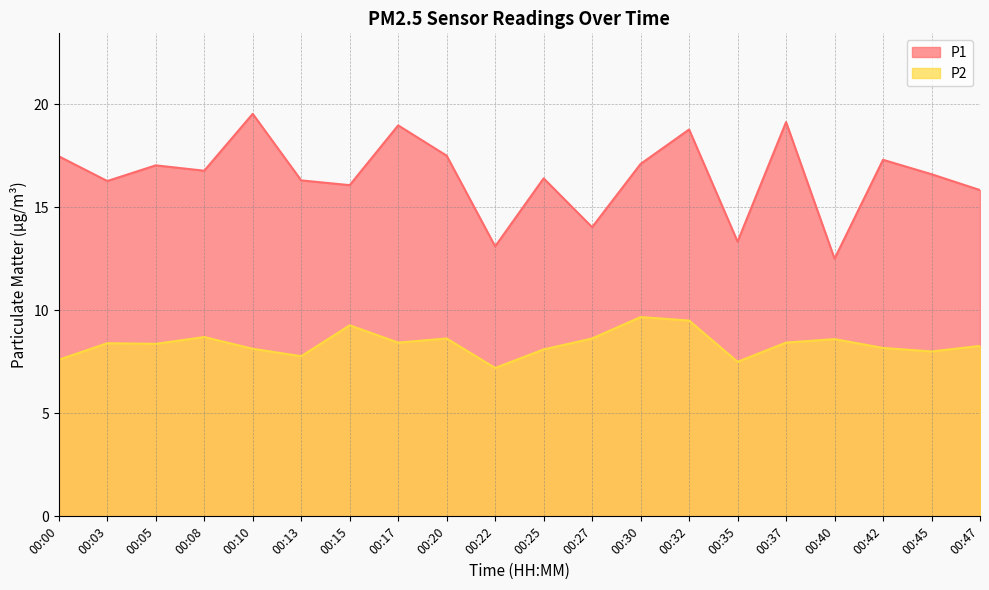

What is the difference between the P2 values at 00:20 and 00:05?

0.3